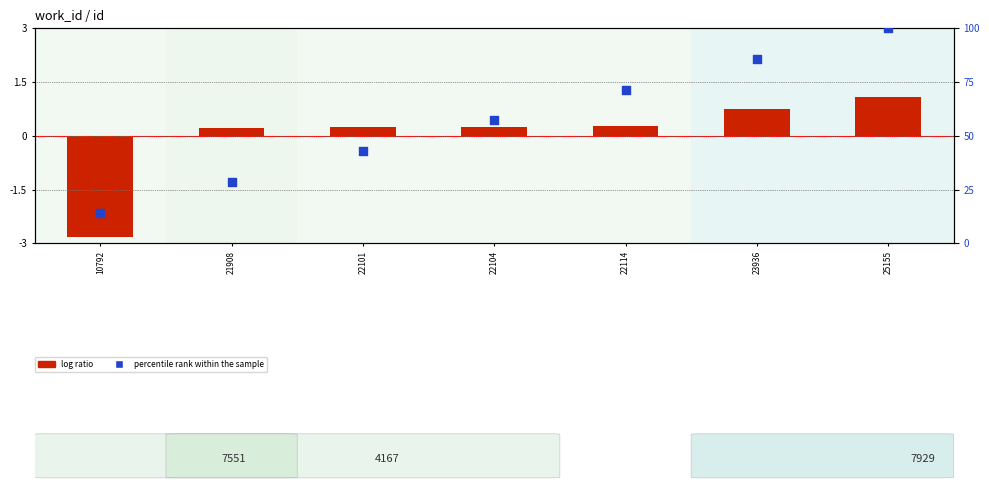

Is the value of log ratio at 22114 greater than the value of percentile rank within the sample at 10792?

No